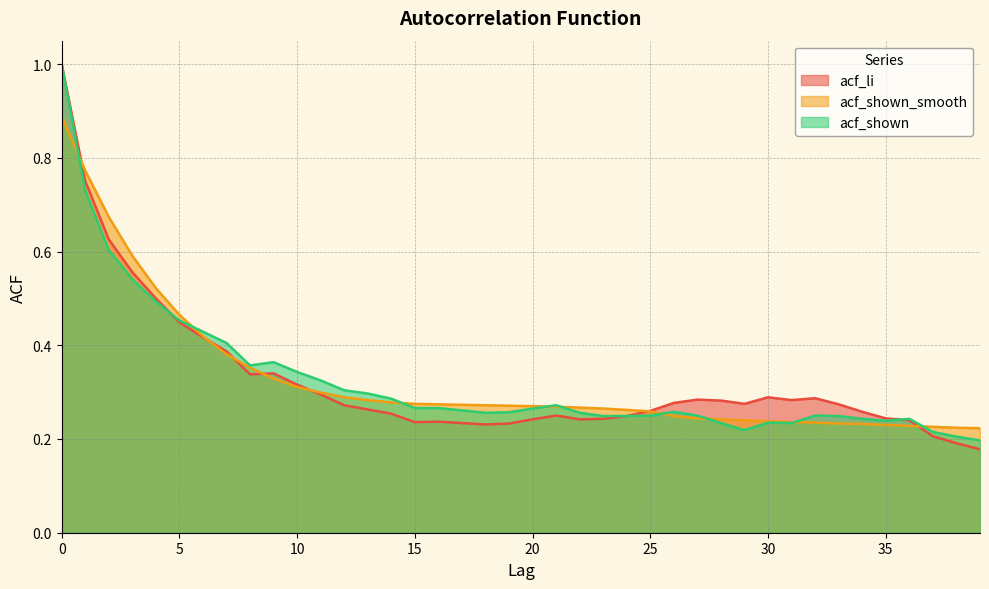

True or false: acf_shown_smooth has a value of 0.9 at 4.

False